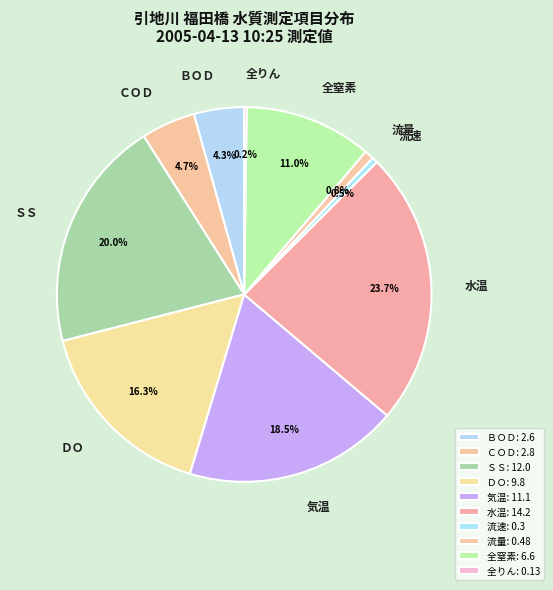

Is it true that 流速 is 6% of the pie?

False